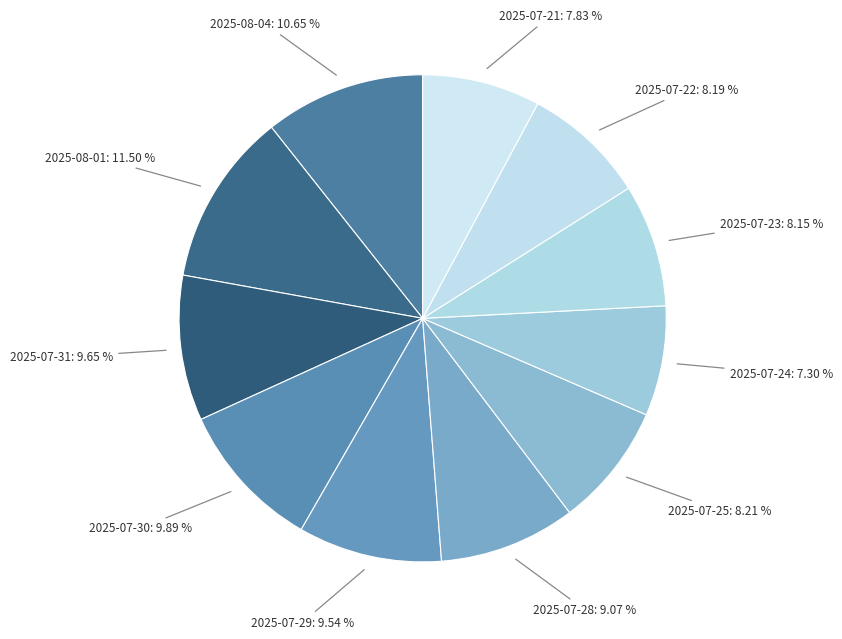

Is there a majority slice in this chart?

No